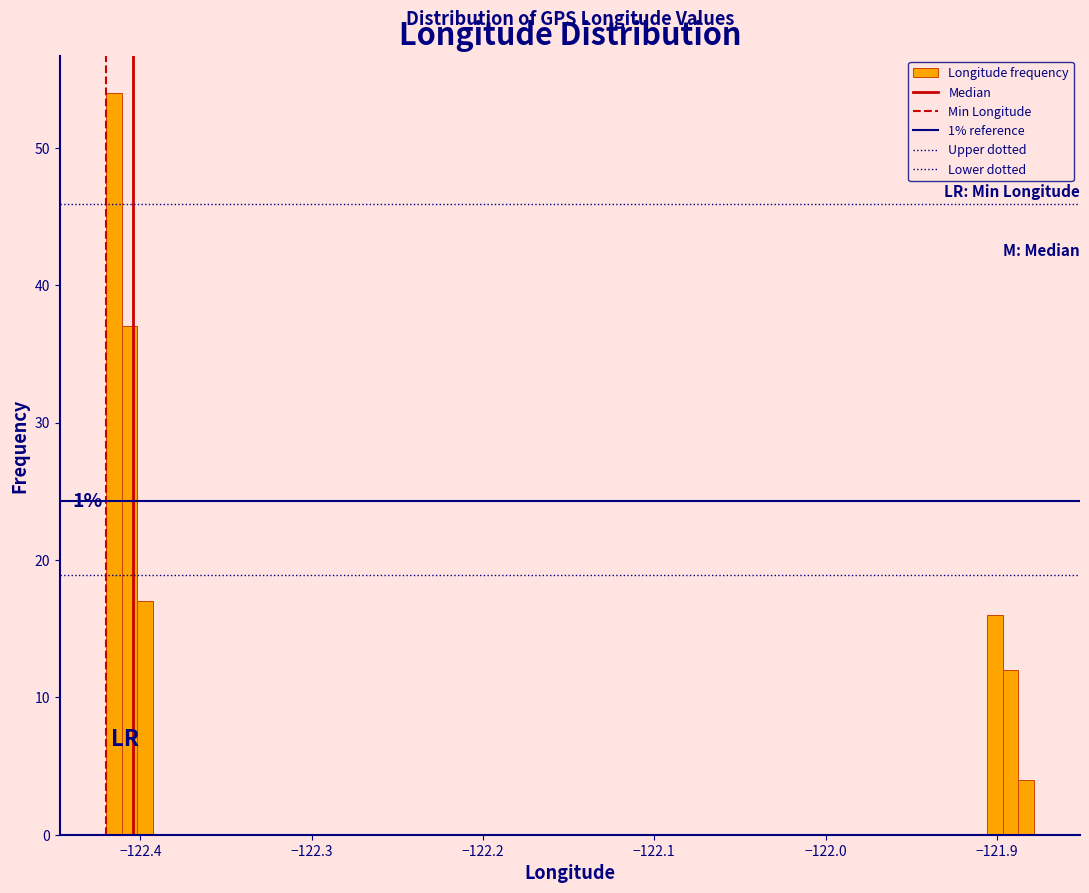

Read against the x-axis, roughly where is the centre of the tallest bar?

-122.42